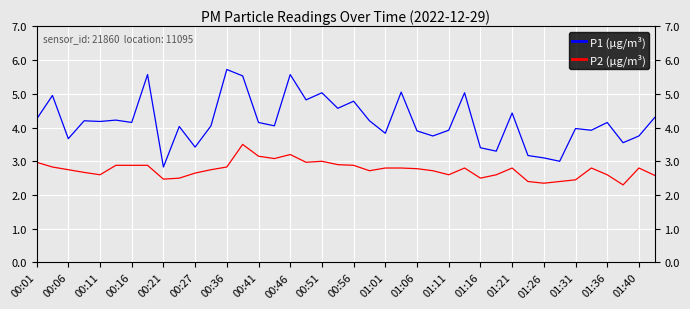

Where is the first local minimum for P2 (µg/m³)?

00:11